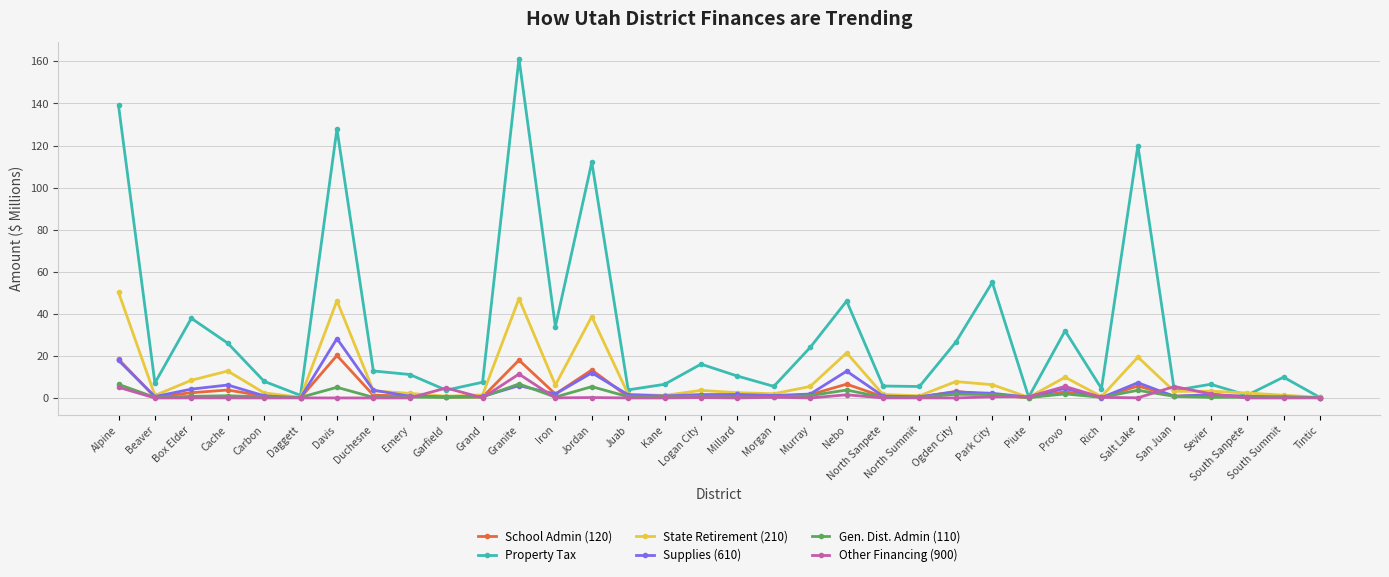

What is the approximate value of State Retirement (210) at Salt Lake?

19.4